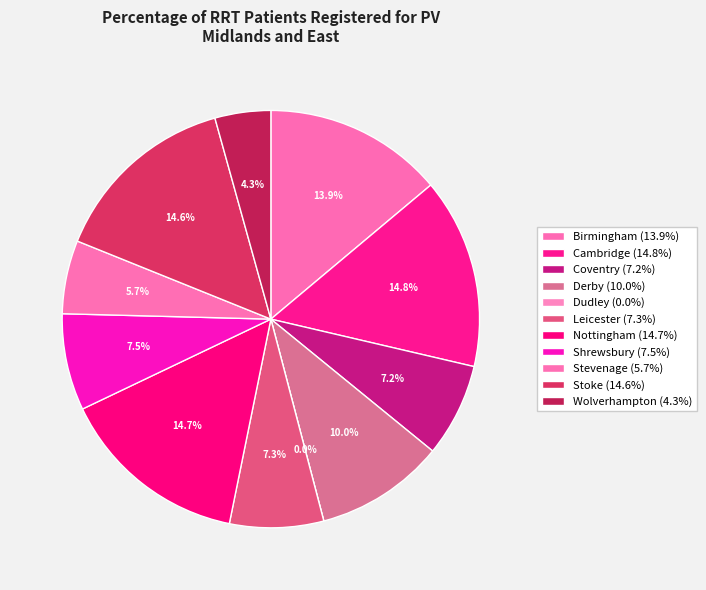

Combined, do Coventry and Derby account for over 50%?

No